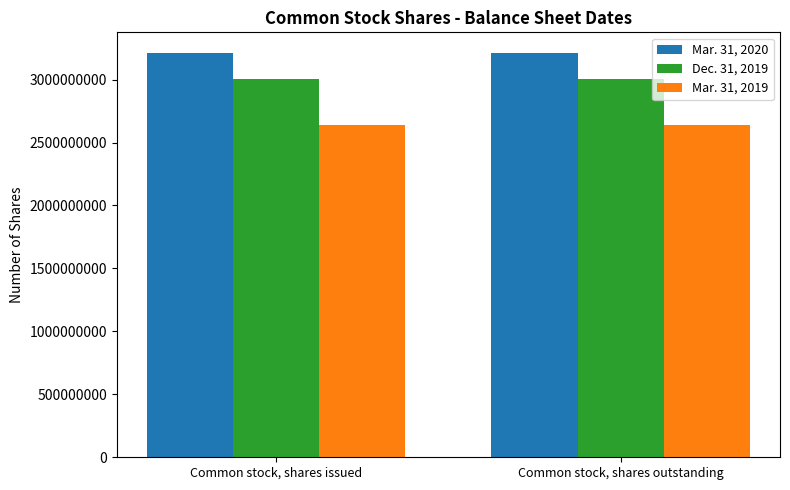

What is the total value across all series at Common stock, shares issued?

8858142134